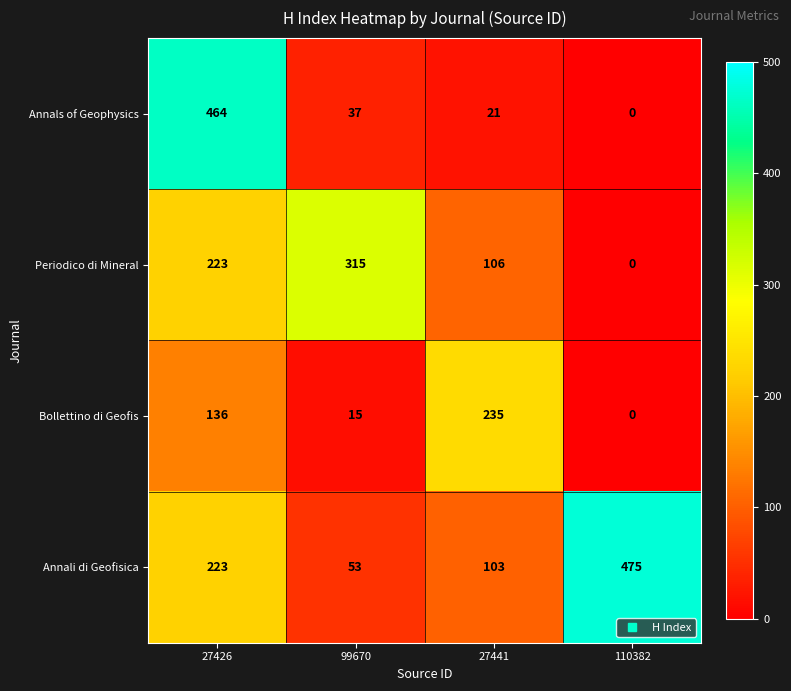

What is the difference between the maximum and minimum values in the Bollettino di Geofis series?

235